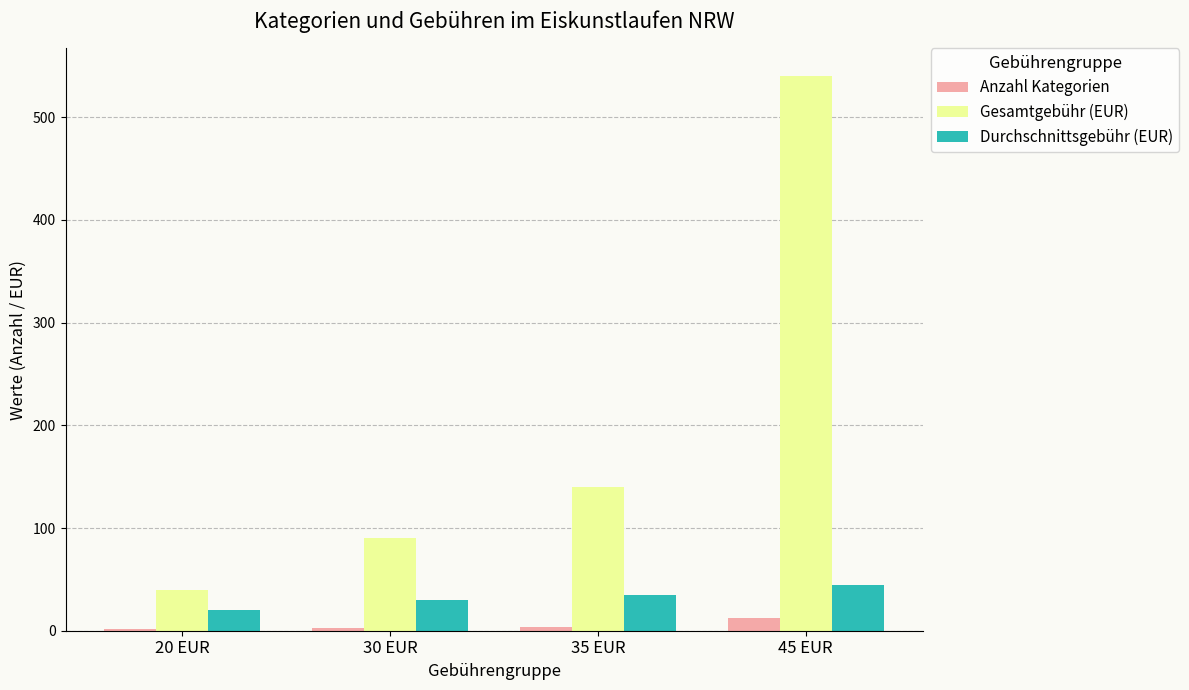

Is the value of Durchschnittsgebühr (EUR) at 20 EUR greater than the value of Anzahl Kategorien at 45 EUR?

Yes